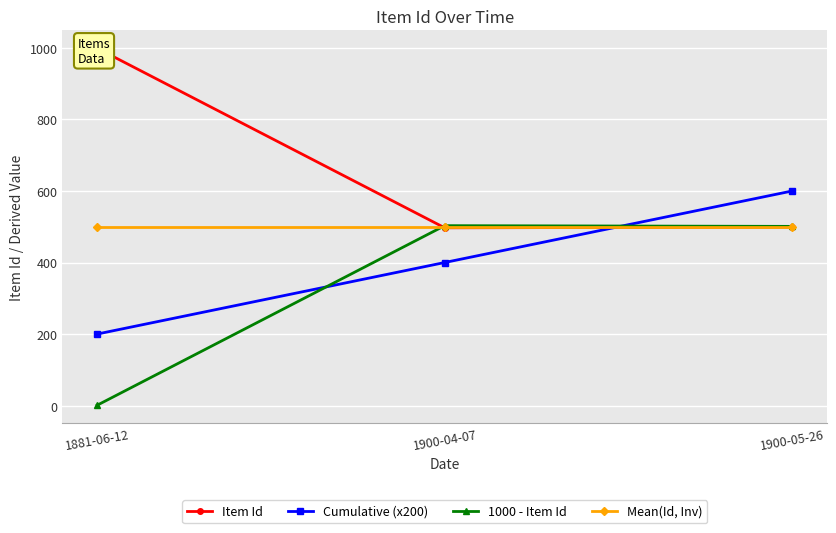

What are all the series names shown in the legend?

Item Id, Cumulative (x200), 1000 - Item Id, Mean(Id, Inv)